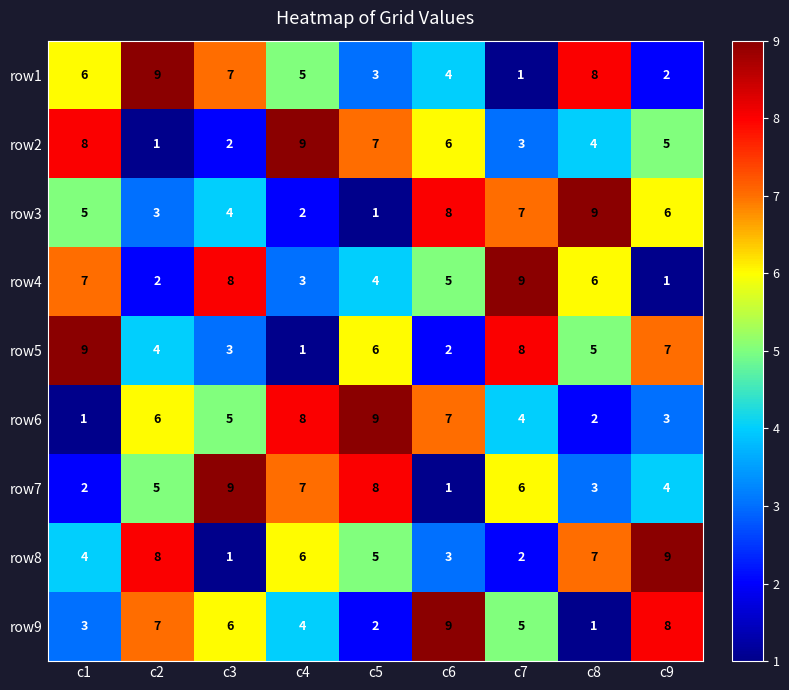

What is the total value across all series at c4?

45